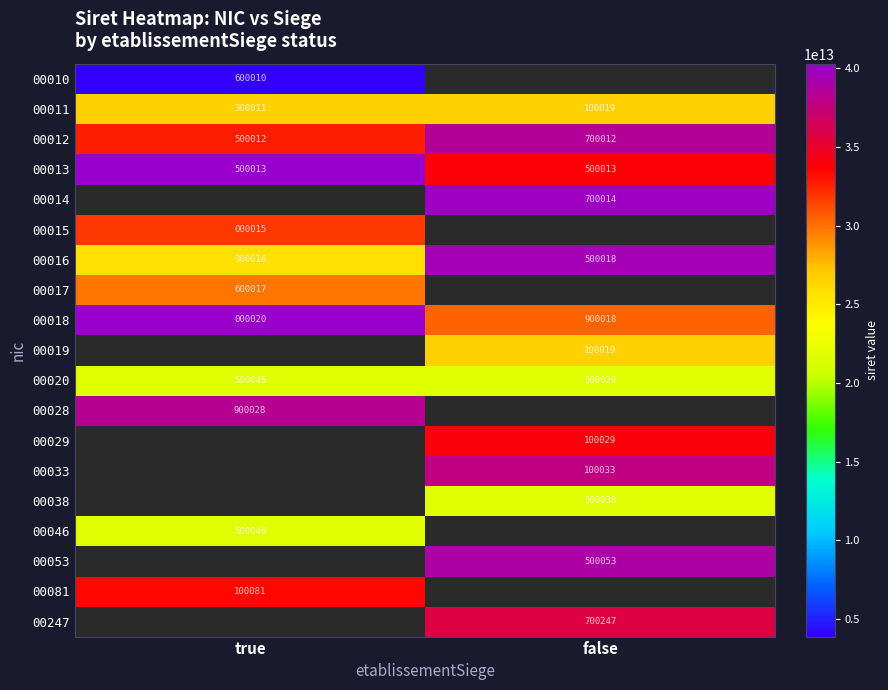

Is it true that 00053 equals 500053 at false?

True